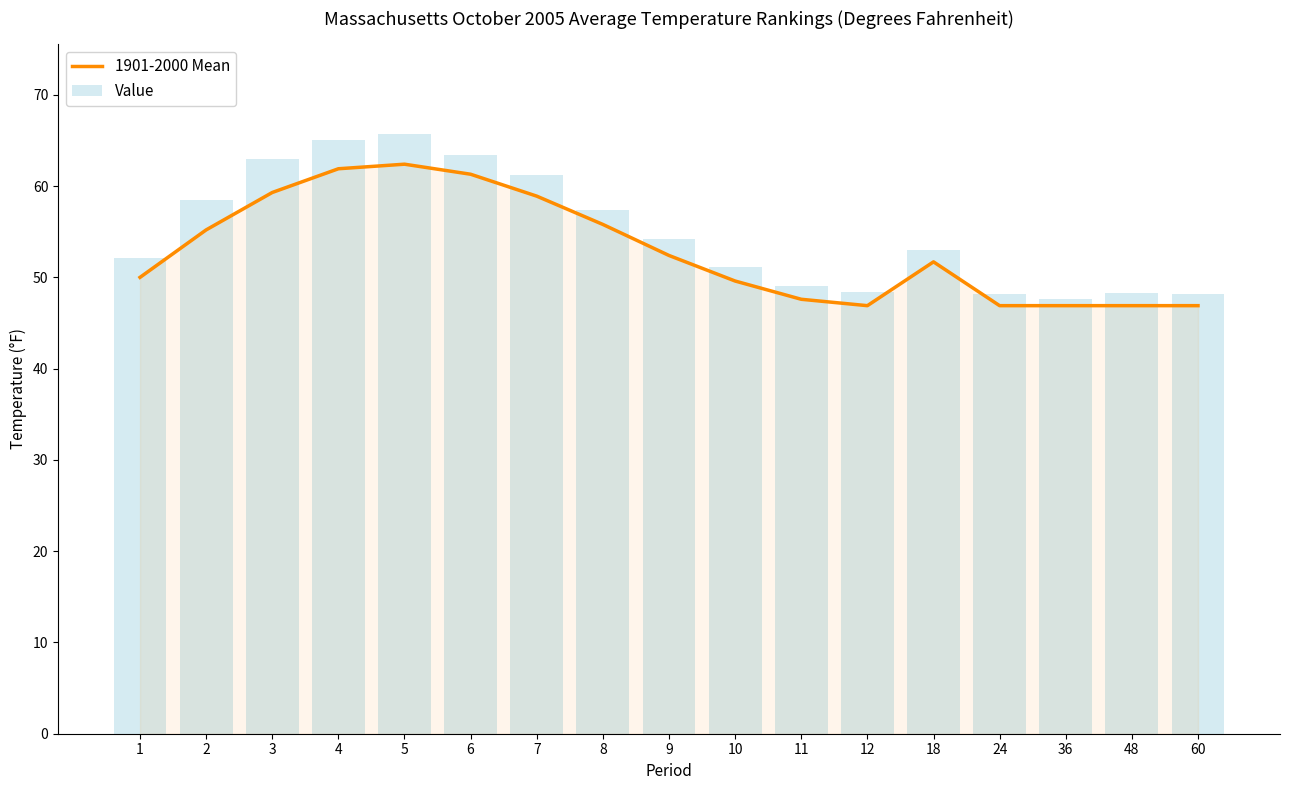

How many values in the Value series exceed 53?

8